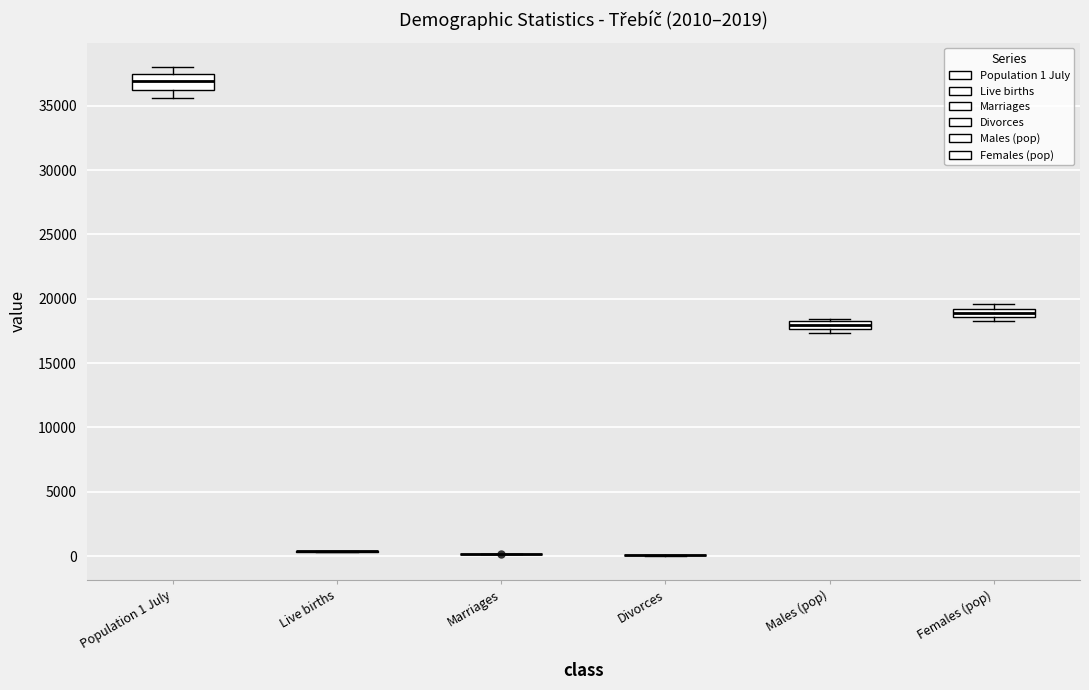

Where is the upper edge of the box for Males (pop) on the y-axis? The values are not printed on the chart, so give them approximately, as read against the axis.

18500